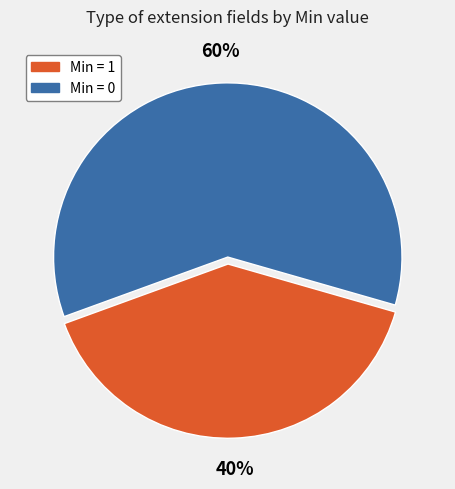

Is there a majority slice in this chart?

Yes